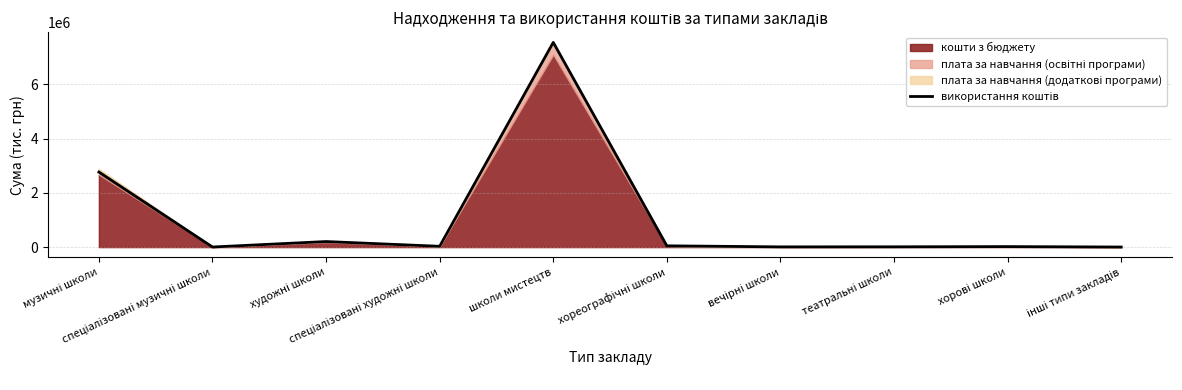

At which label is the value closest to 3776069?

музичні школи